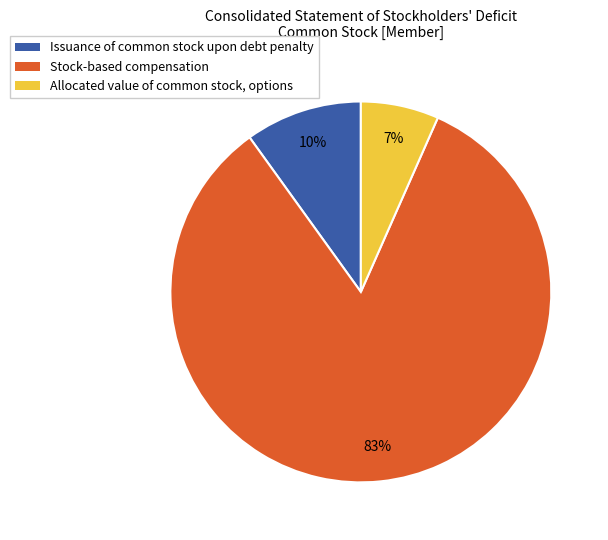

Does Stock-based compensation account for over 50% of the chart?

Yes